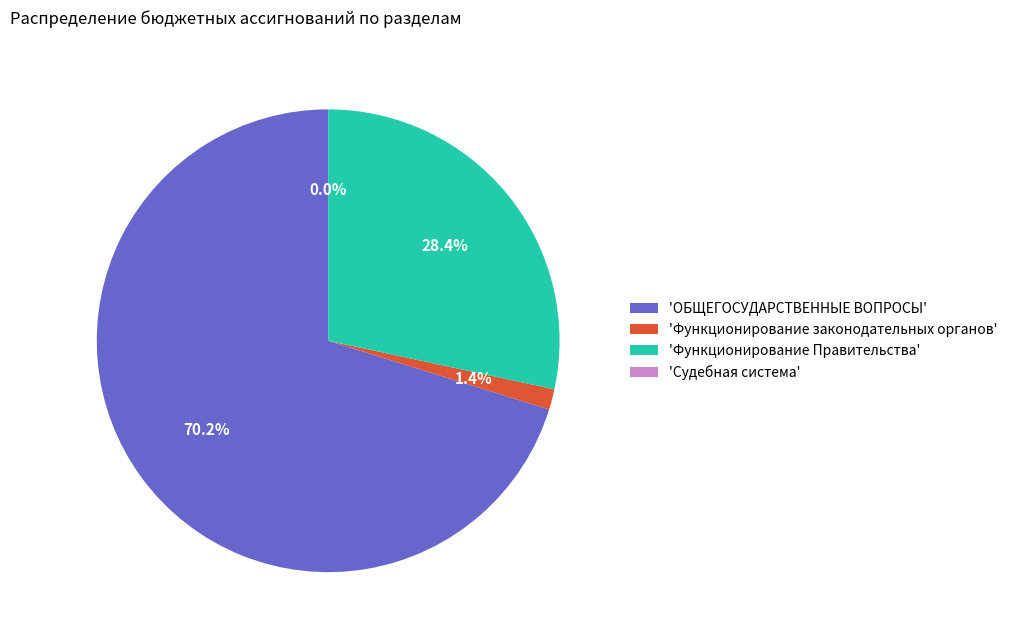

What is the largest slice in the pie chart?

'ОБЩЕГОСУДАРСТВЕННЫЕ ВОПРОСЫ'